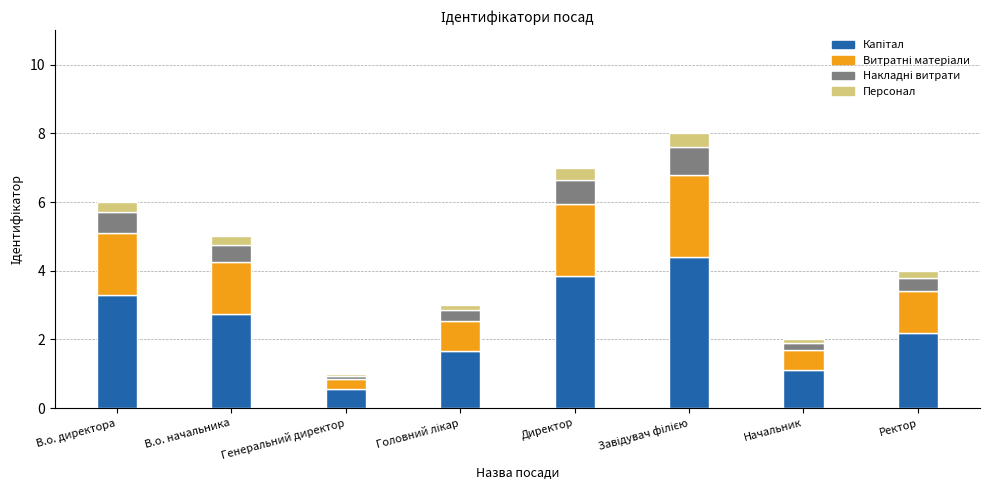

True or false: Накладні витрати has a value of 0.0 at Генеральний директор.

False